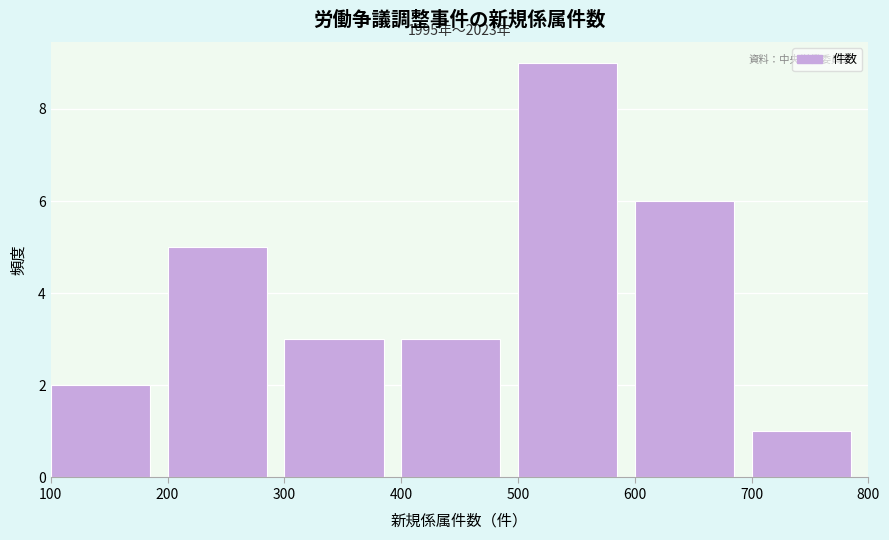

Which range on the x-axis has the tallest bar?

500 to 600